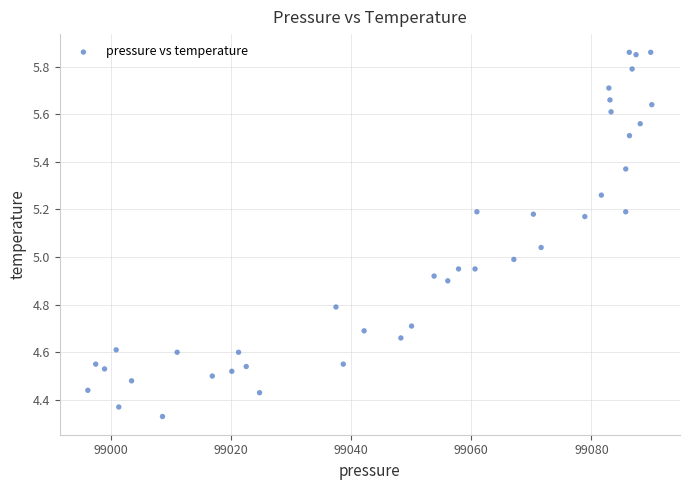

What is the range of X values (max minus min)?

93.9